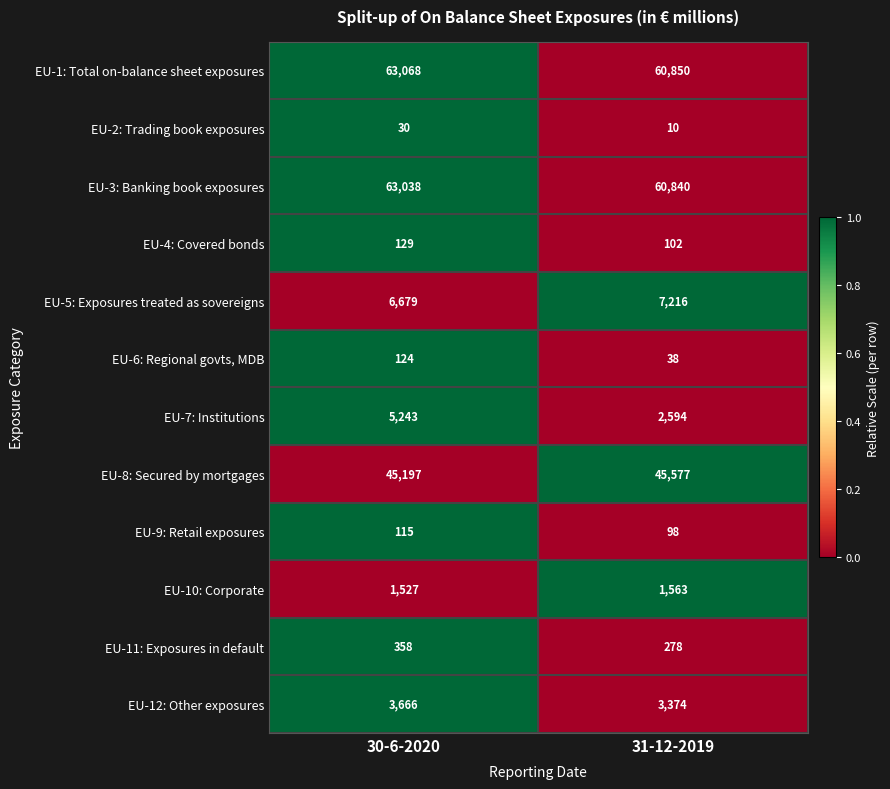

Is it true that EU-2: Trading book exposures equals 30 at 30-6-2020?

True